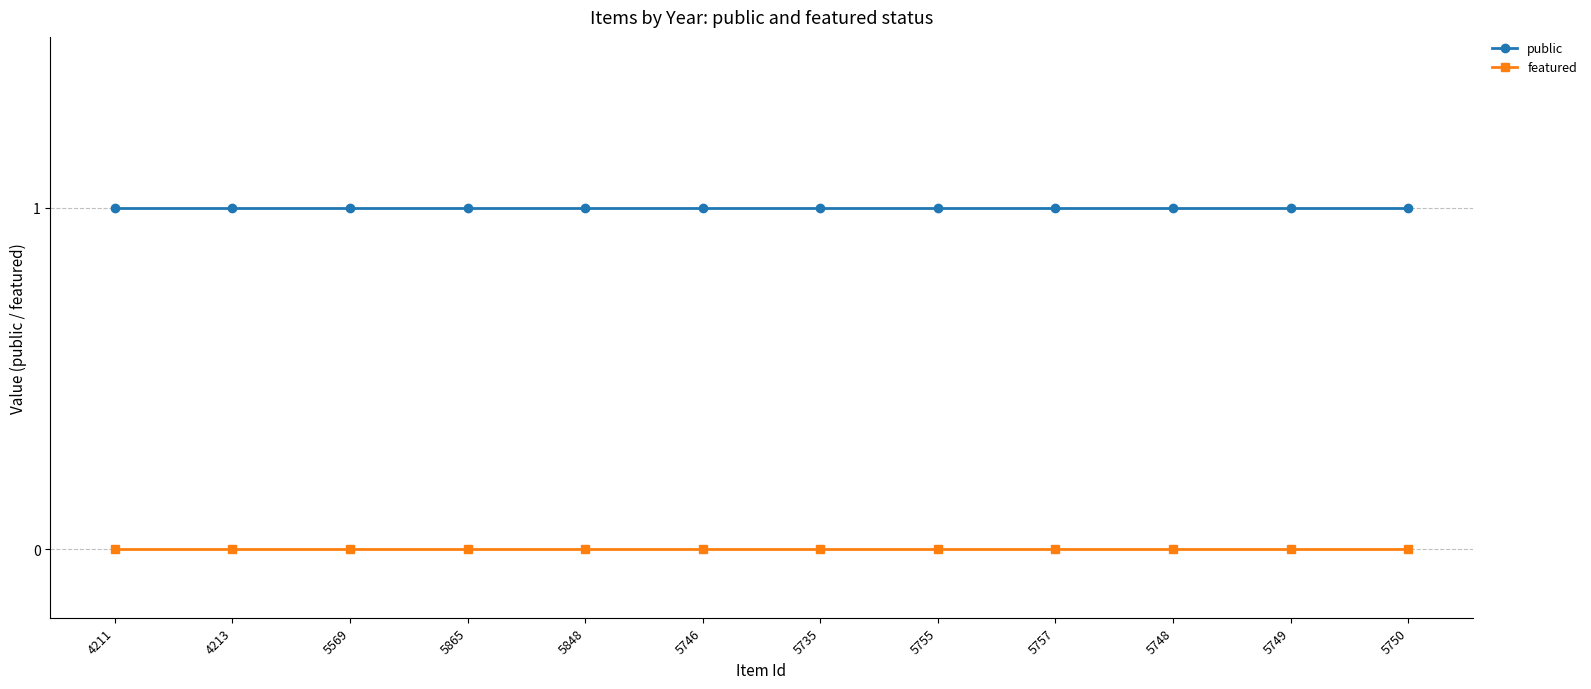

What is the spread (max minus min) of values at 5865?

1